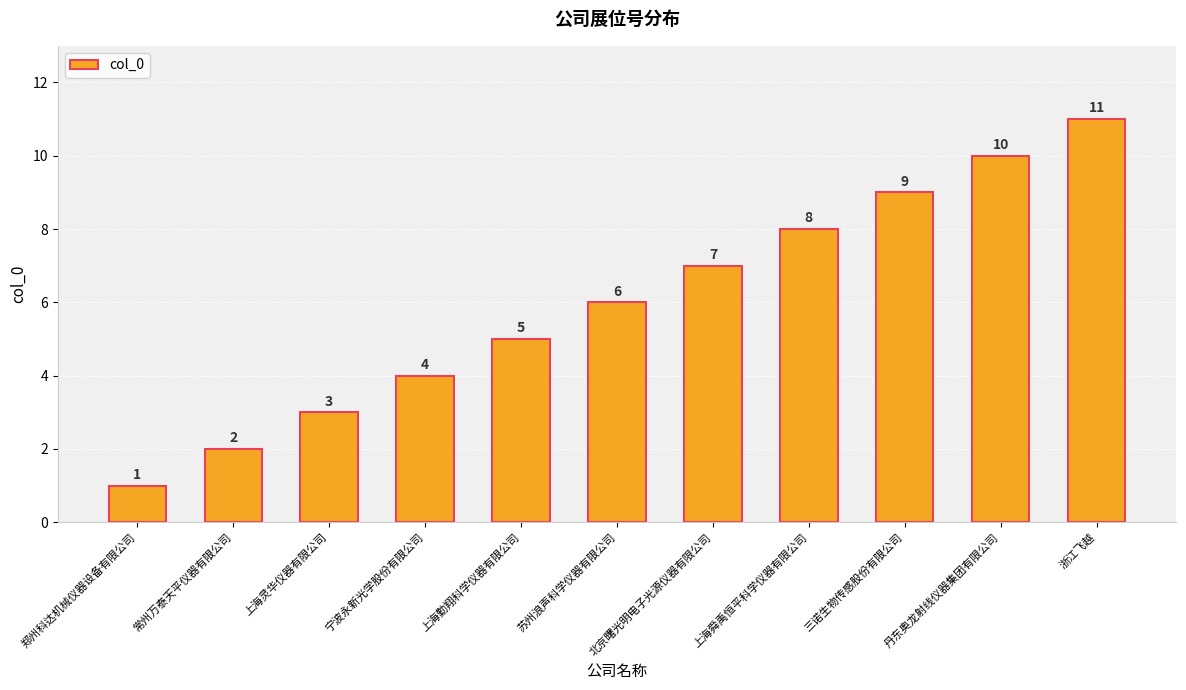

Approximately how many times larger is the value at 上海舜禹恒平科学仪器有限公司 compared to 郑州科达机械仪器设备有限公司?

8.0